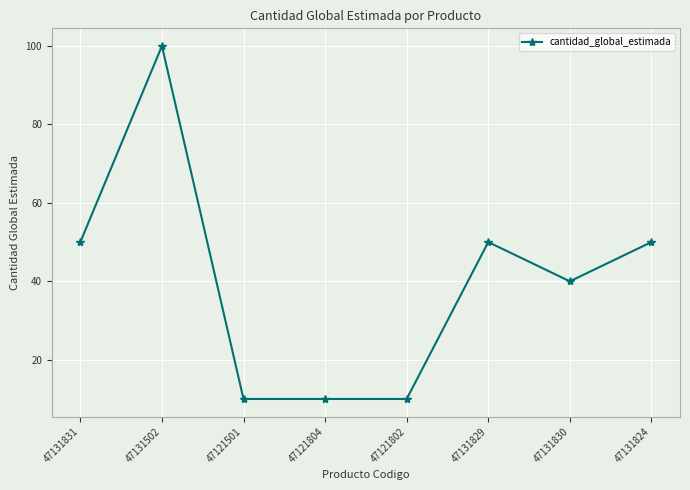

Which label corresponds to the largest value in the chart?

47131502